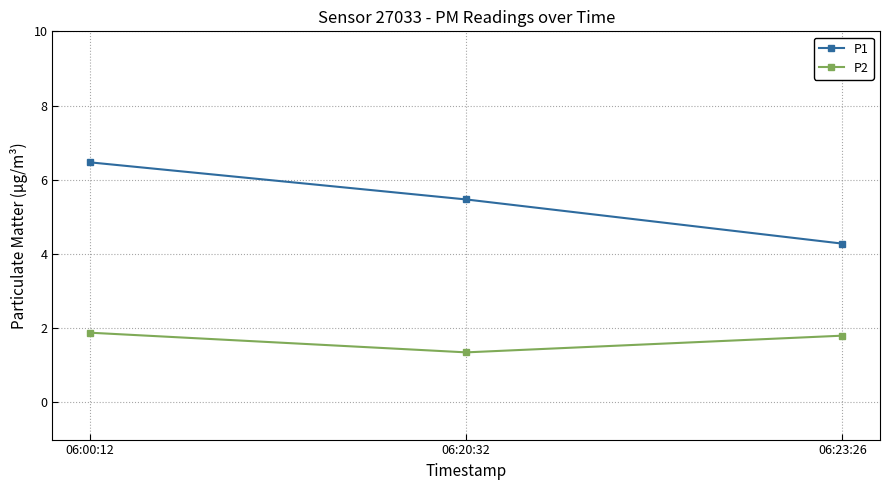

At how many categories does at least one series exceed 4?

3